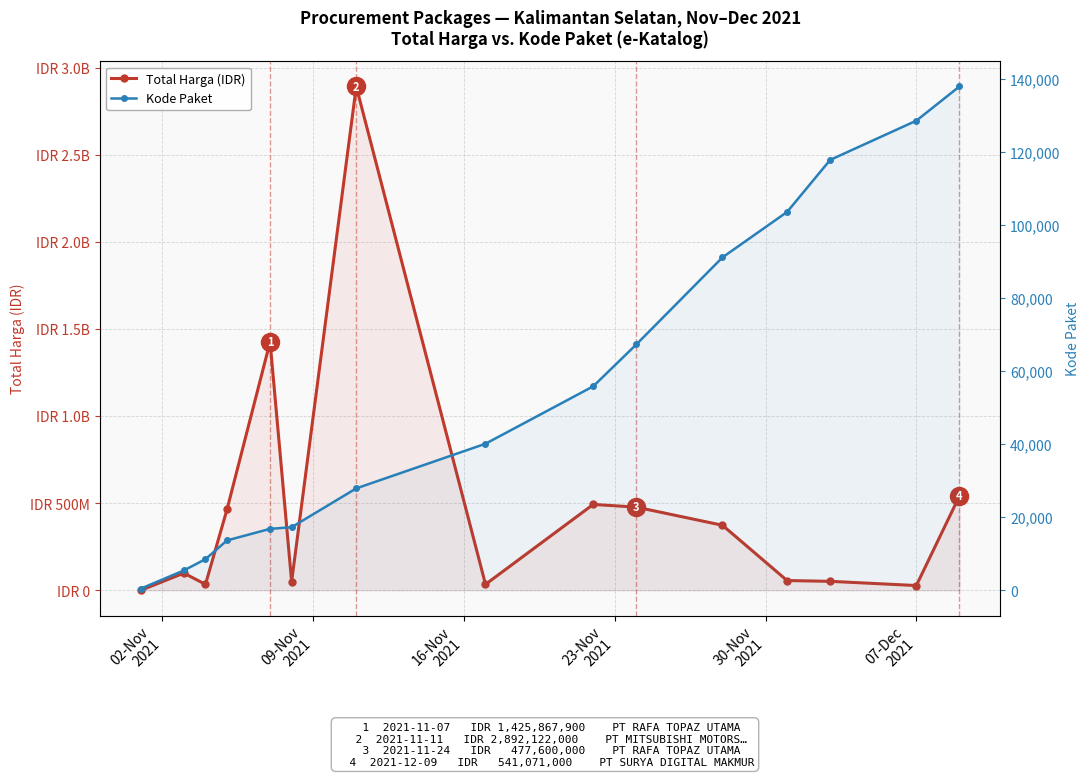

At which category does the chart reach its minimum across all series?

02-Nov
2021